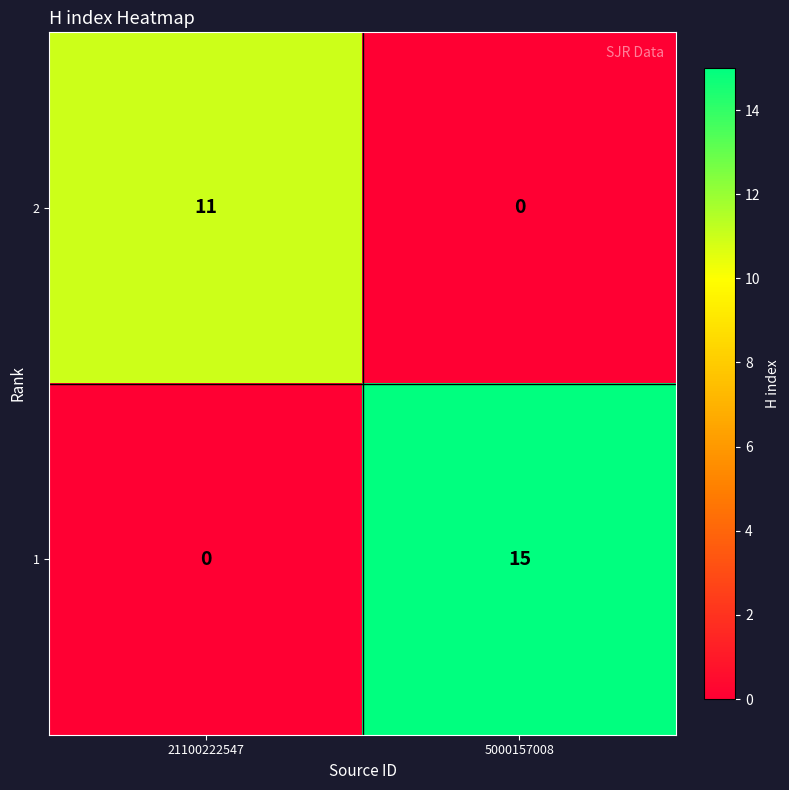

What is the total value across all series at 21100222547?

11